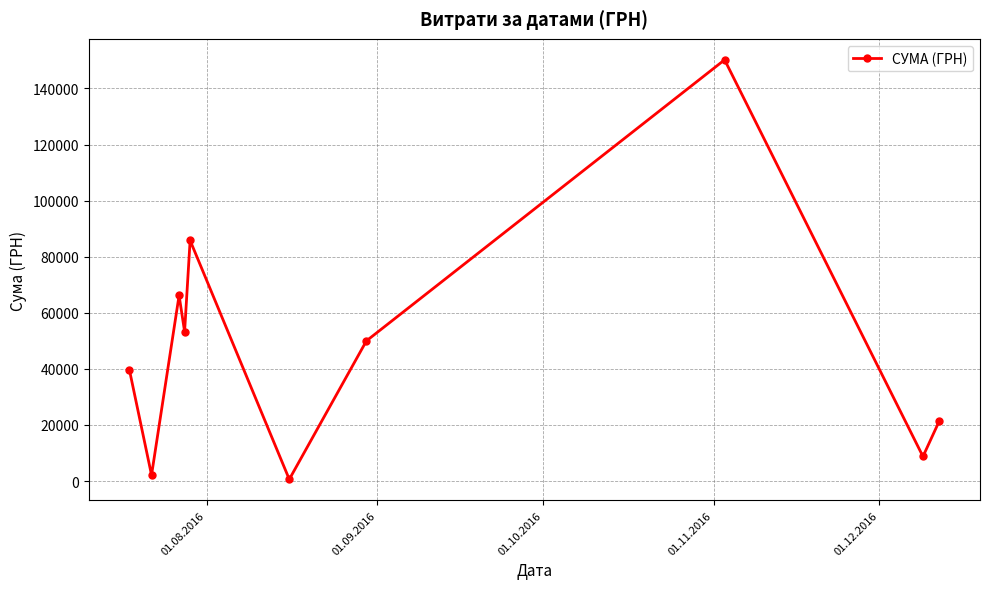

What is the average value?

47806.6